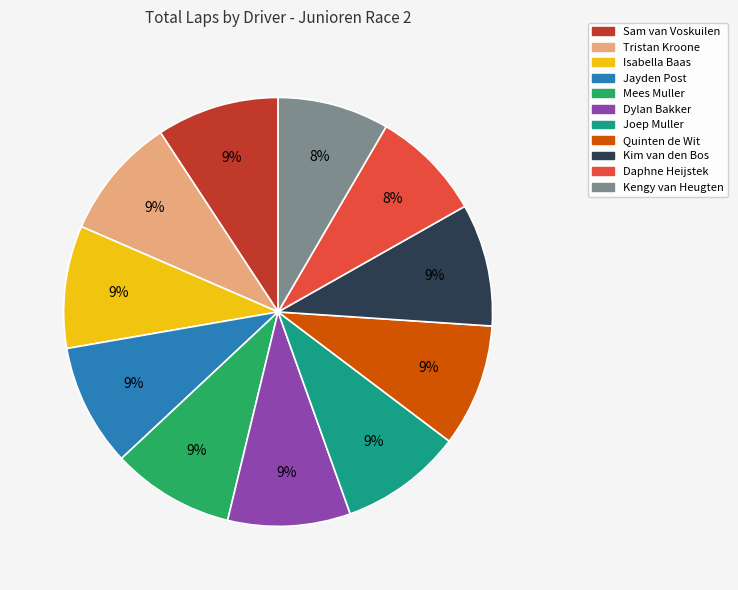

To the nearest percent, what is the difference between the largest and smallest slice percentages?

1%